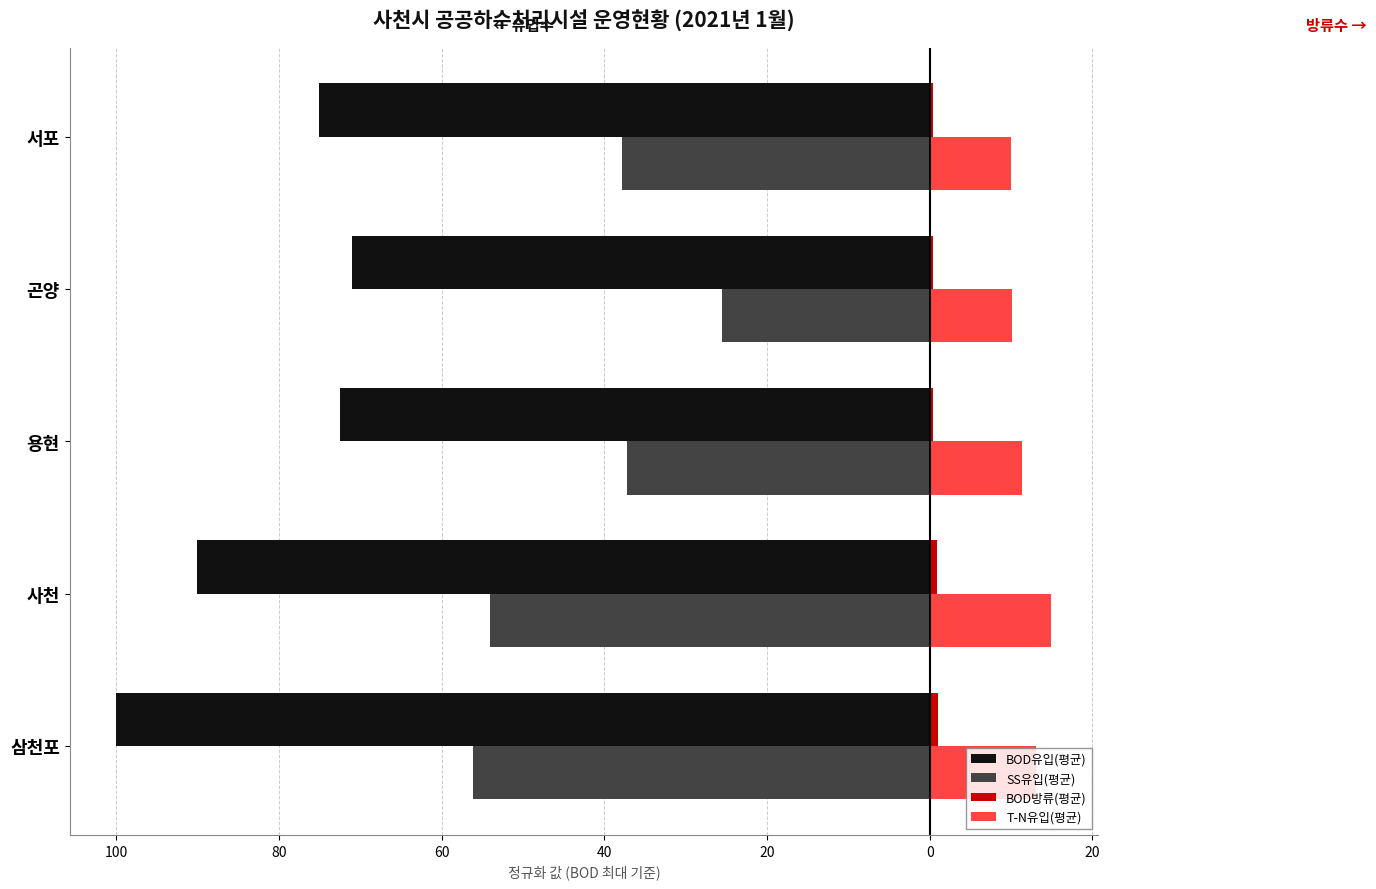

What is the average value of the BOD방류(평균) series?

0.6